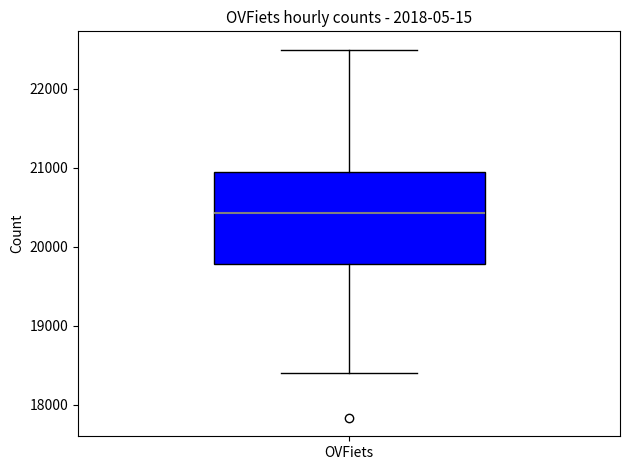

Transcribe this box plot: give where the median line is, the range the box spans, and where the two whiskers end, as read against the y-axis. The values are not printed on the chart, so give them approximately, as read against the axis.

median 20400, box 19800 to 20900, whiskers 18400 to 22500